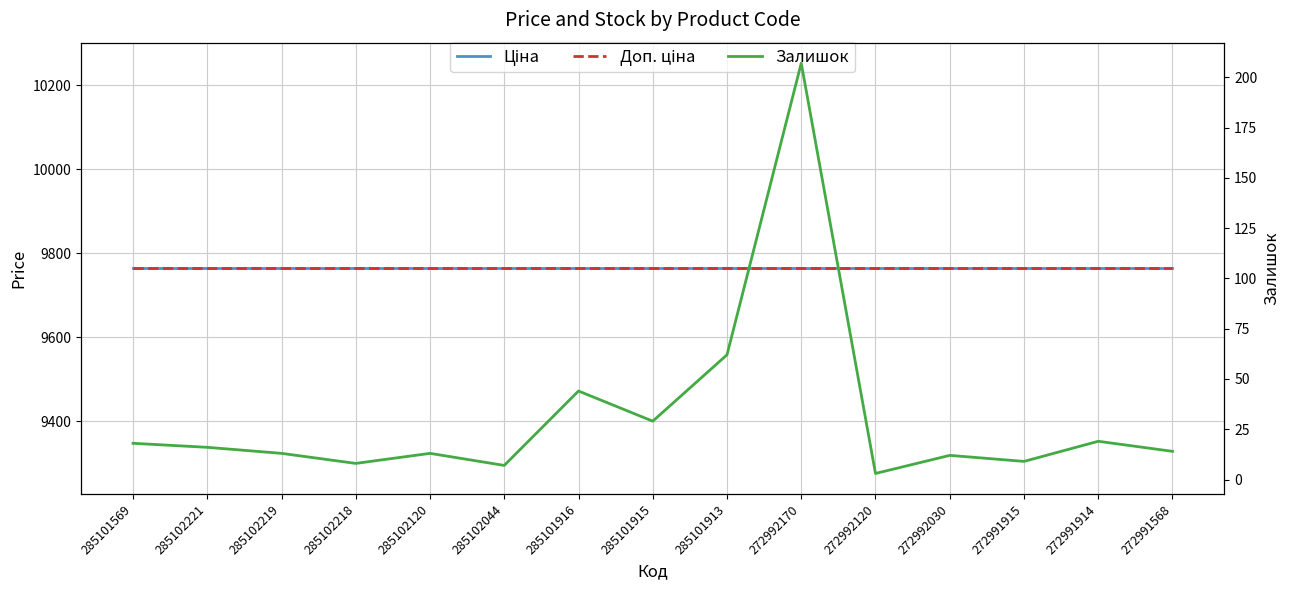

What is the total value across all series at 285102221?

19544.8